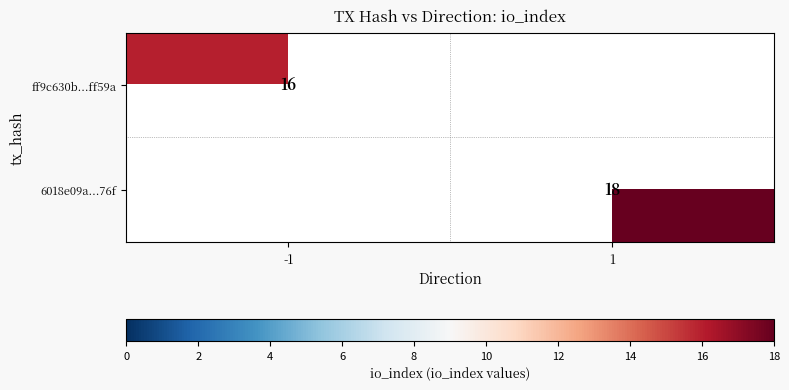

Is it true that 6018e09a...76f equals 7 at 1?

False